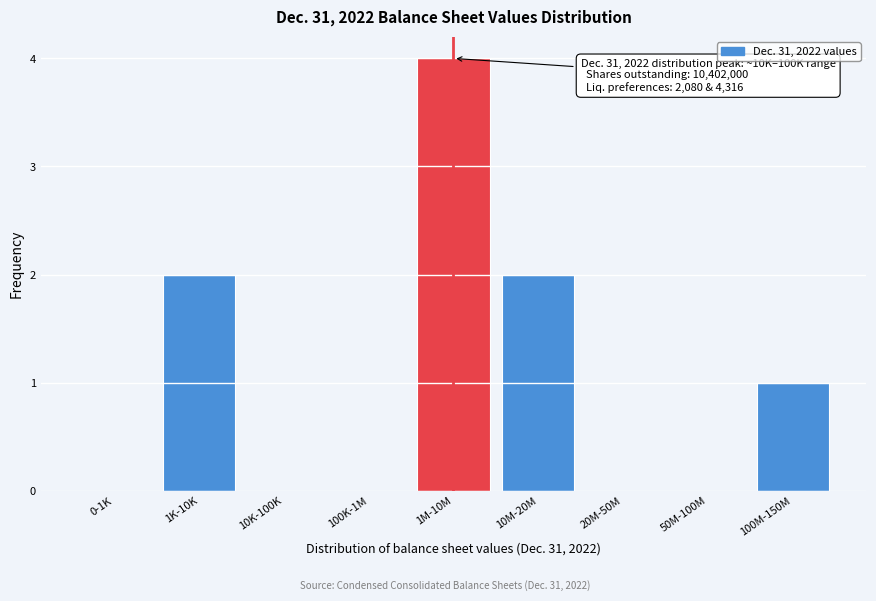

Reading right to left, extract all data points from this chart.

100M-150M=1	50M-100M=0	20M-50M=0	10M-20M=2	1M-10M=4	100K-1M=0	10K-100K=0	1K-10K=2	0-1K=0